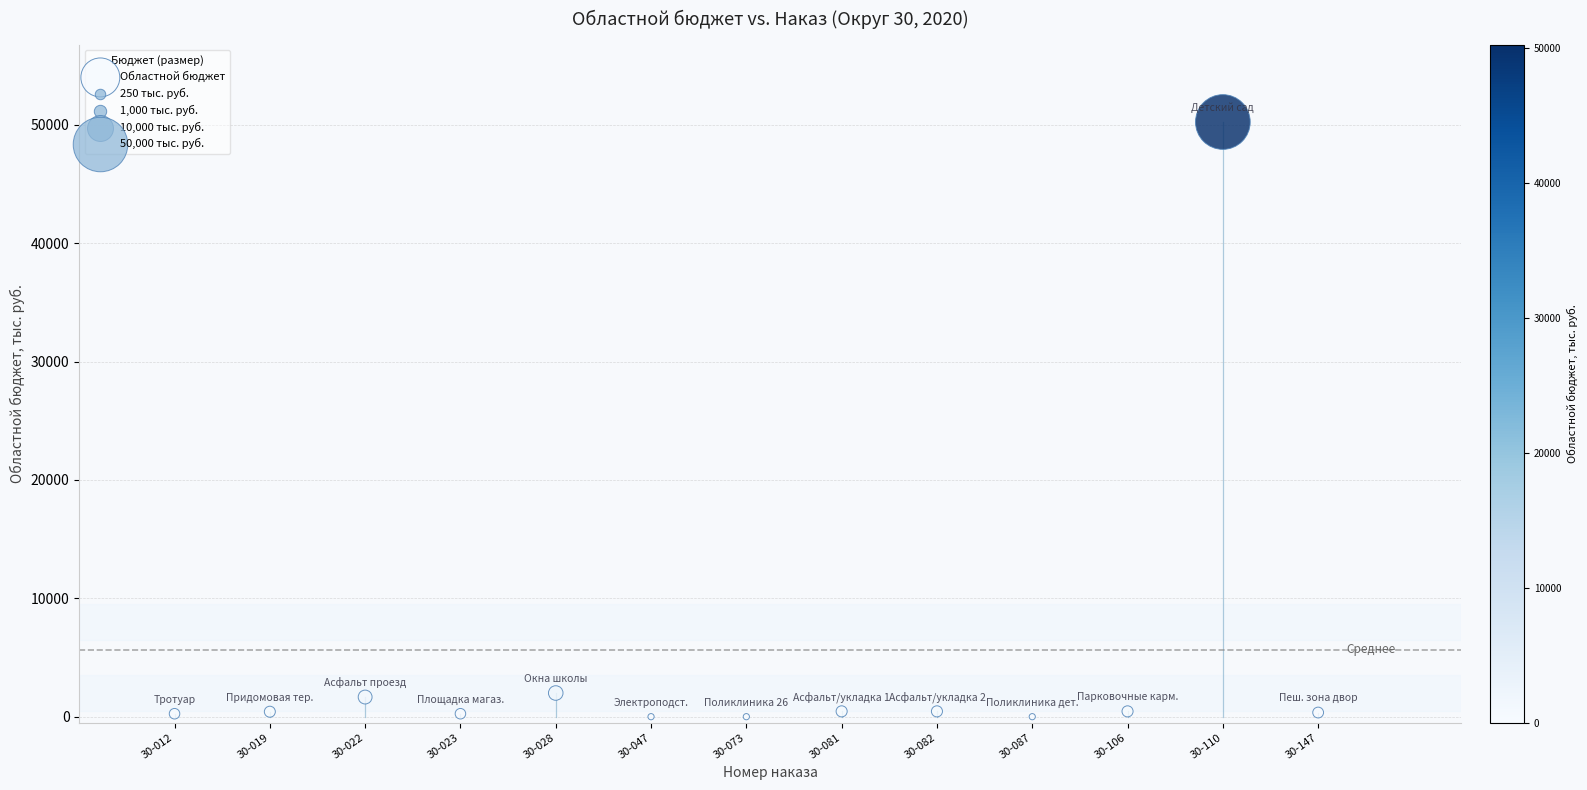

What is the range of Y values (max minus min)?

50250.9